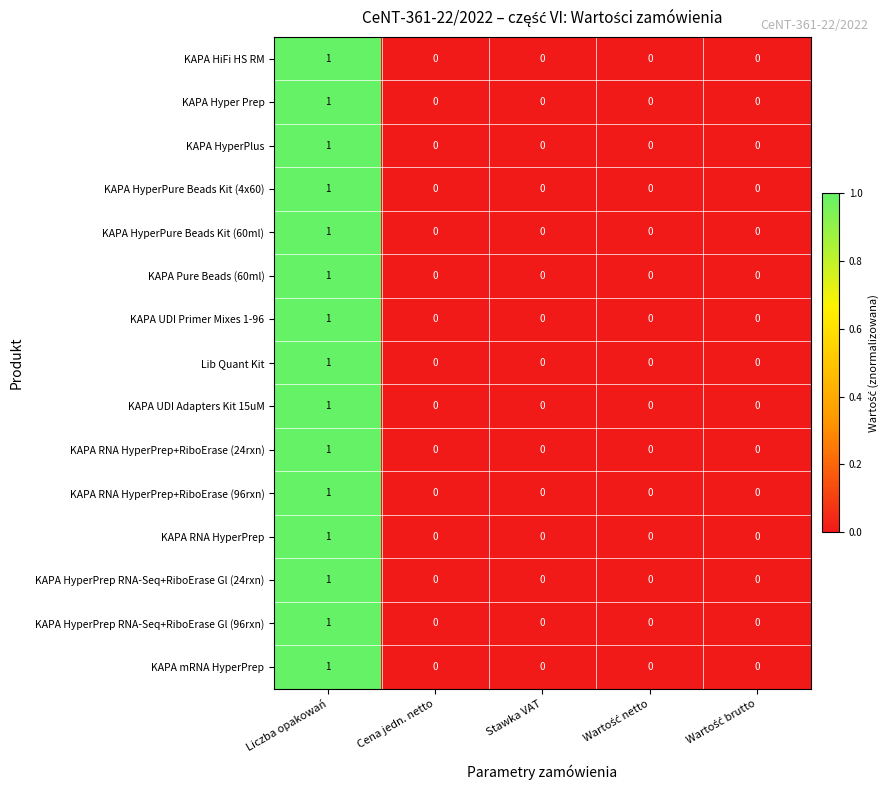

True or false: KAPA UDI Adapters Kit 15uM has a value of 0 at Stawka VAT.

True